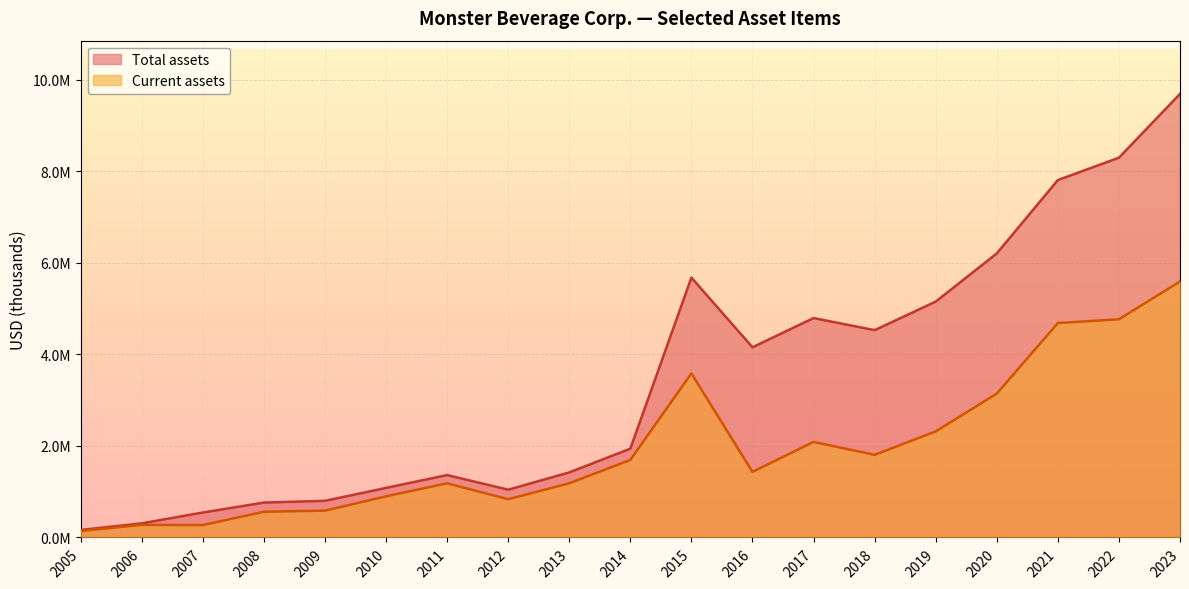

What is the difference between the Total assets values at 2010 and 2021?

6722653